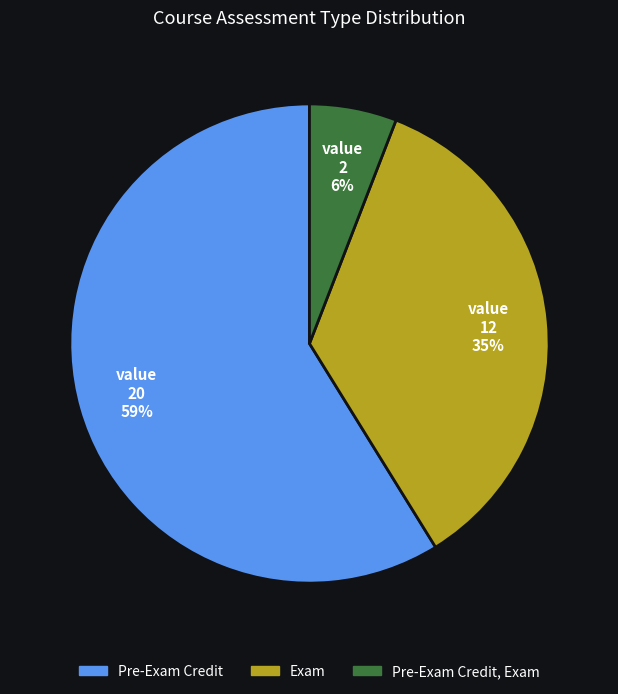

True or false: Exam accounts for 35% of the total.

True